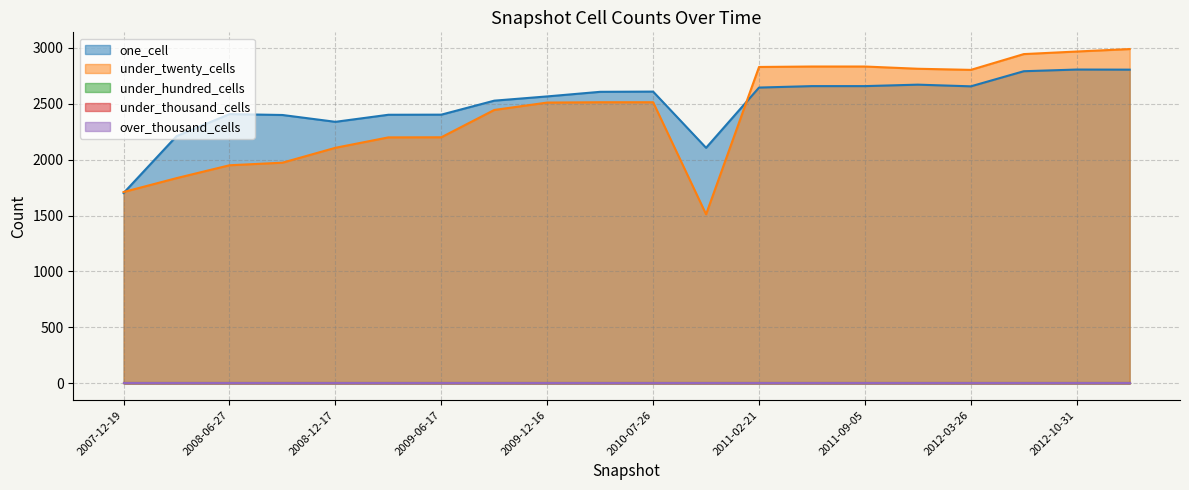

At which label is under_twenty_cells closest to 2249?

2009-06-17